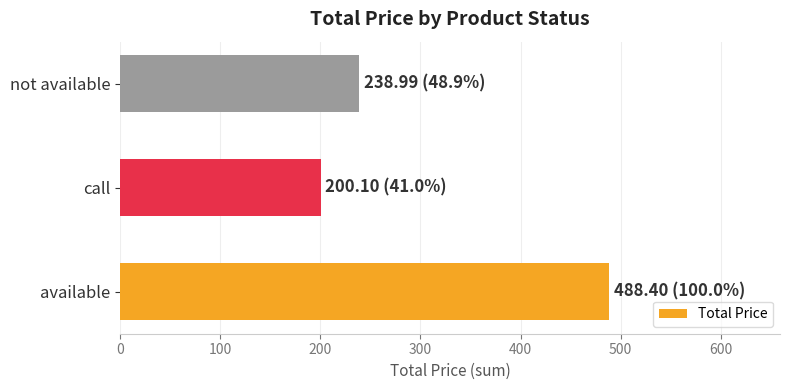

Which has a higher value, available or call?

available